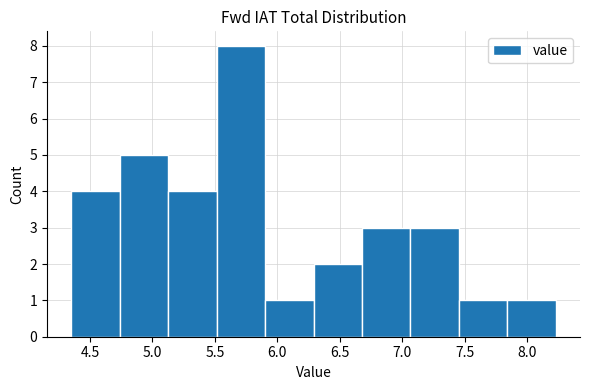

Over which range of the x-axis is the bar tallest?

5.50 to 5.90